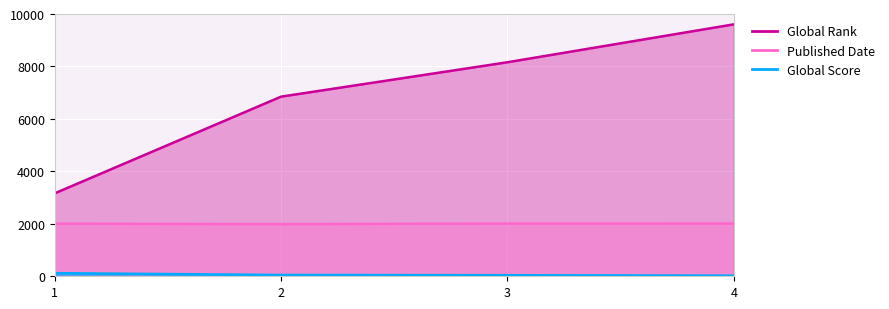

Reading left to right, what are all the values shown in this chart?

Global Rank: 3163	6849	8160	9605
Global Score: 119	50	40	24
Published Date: 2004	1990	2009	2011